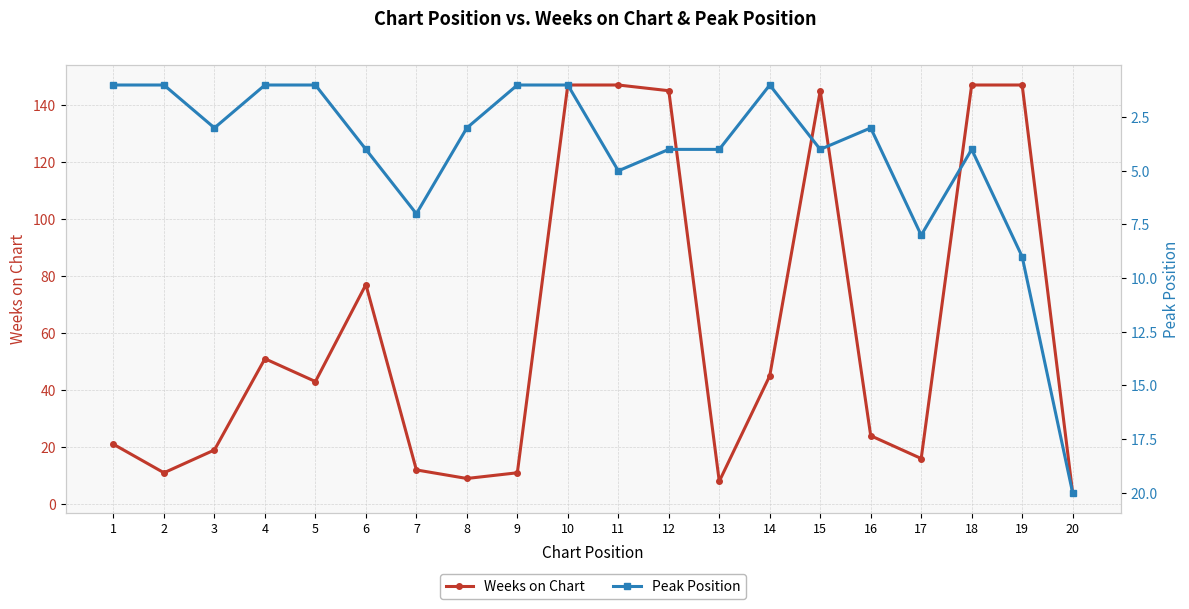

Reading left to right, extract all data points from this chart.

Weeks on Chart: 21	11	19	51	43	77	12	9	11	147	147	145	8	45	145	24	16	147	147	4
Peak Position: 1	1	3	1	1	4	7	3	1	1	5	4	4	1	4	3	8	4	9	20